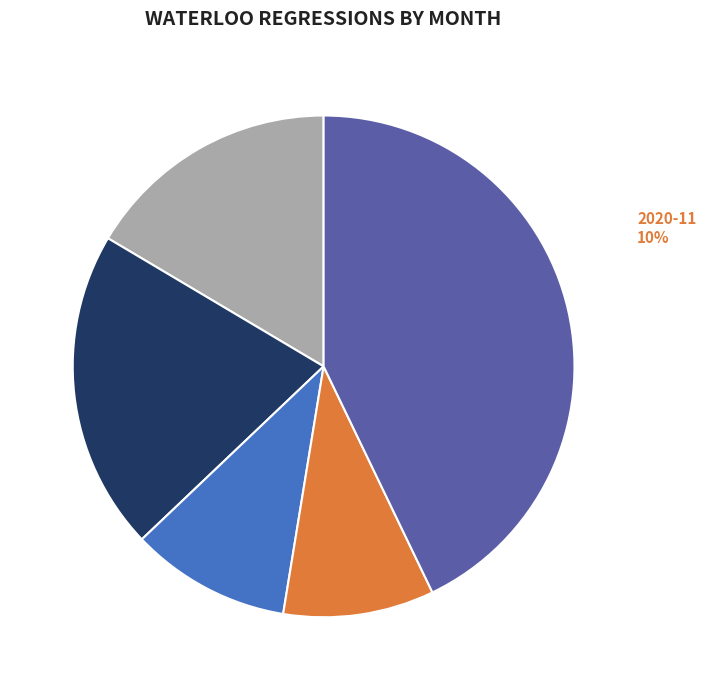

Does any single category account for the majority?

No